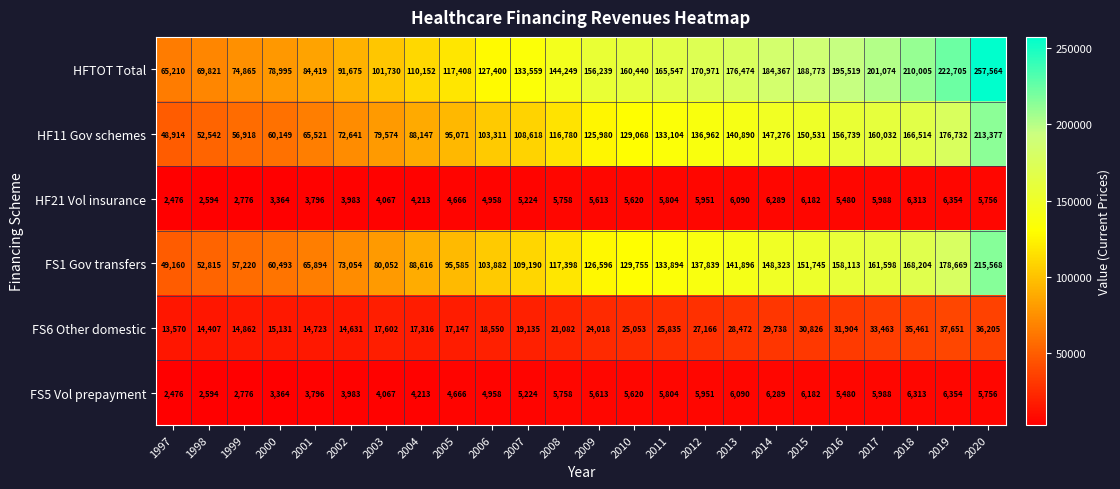

What is the sum of the FS1 Gov transfers values at 2016 and 2015?

309858